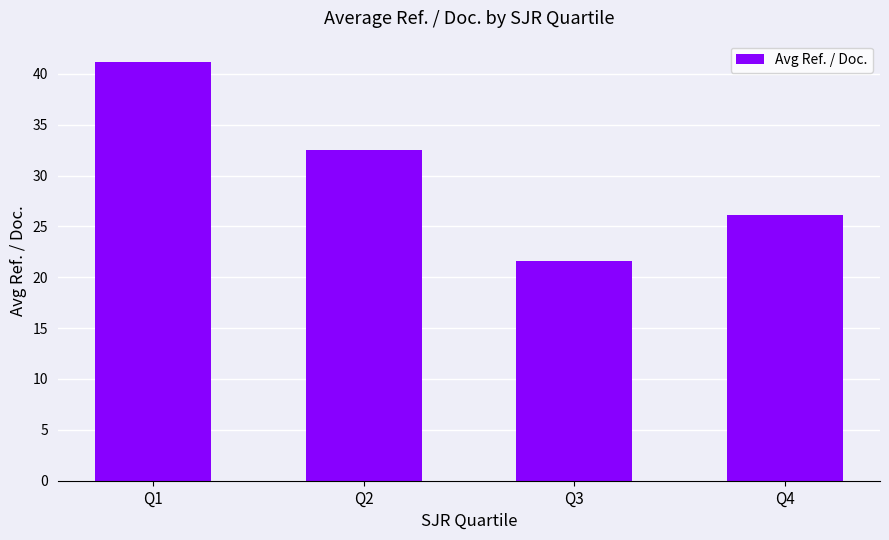

How many data points are less than 32?

2